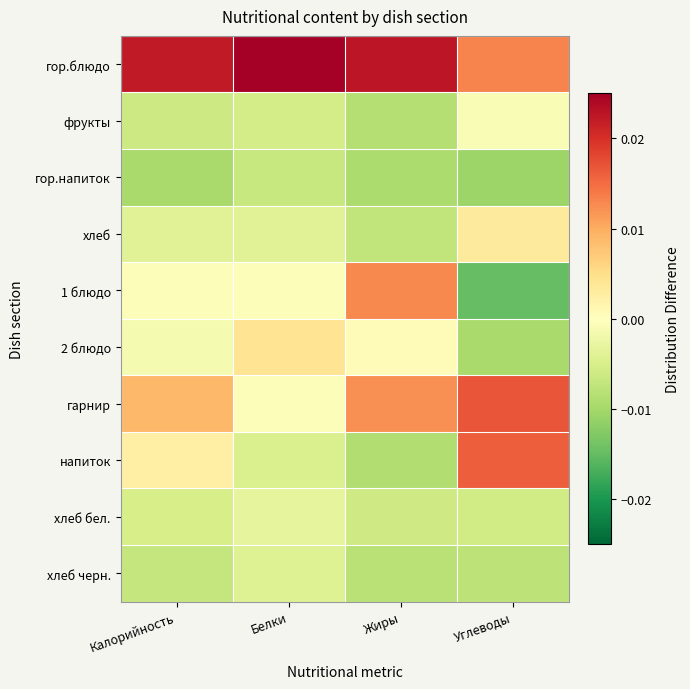

Rank the series at Белки from lowest to highest value.

гор.напиток, фрукты, напиток, хлеб черн., хлеб, хлеб бел., 1 блюдо, гарнир, 2 блюдо, гор.блюдо